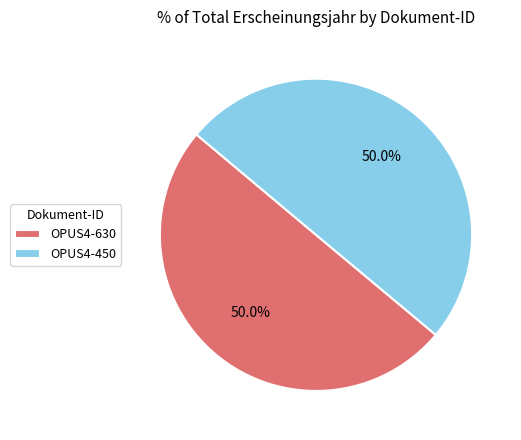

What is the ratio of the value at OPUS4-450 to the value at OPUS4-630?

1.0